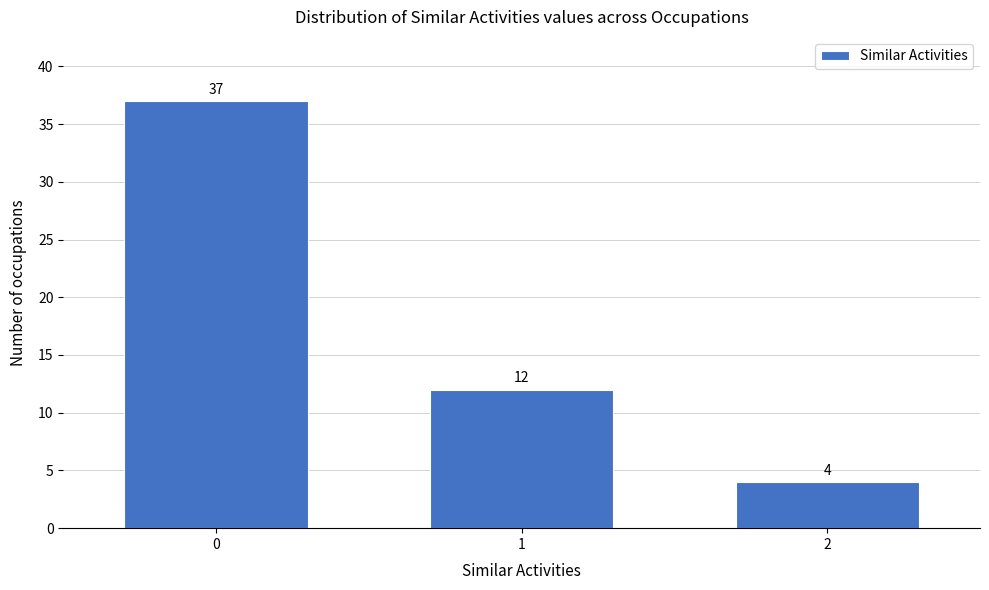

Reading left to right, transcribe all the data shown in this chart.

0=37	1=12	2=4